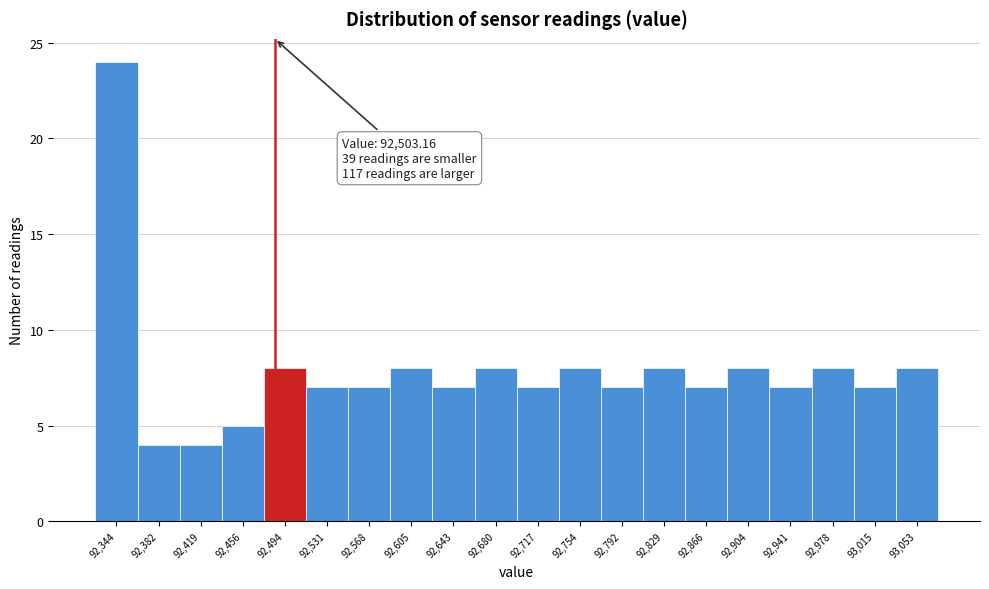

Reading left to right, transcribe all the data shown in this chart.

92,344=24	92,382=4	92,419=4	92,456=5	92,494=8	92,531=7	92,568=7	92,605=8	92,643=7	92,680=8	92,717=7	92,754=8	92,792=7	92,829=8	92,866=7	92,904=8	92,941=7	92,978=8	93,015=7	93,053=8